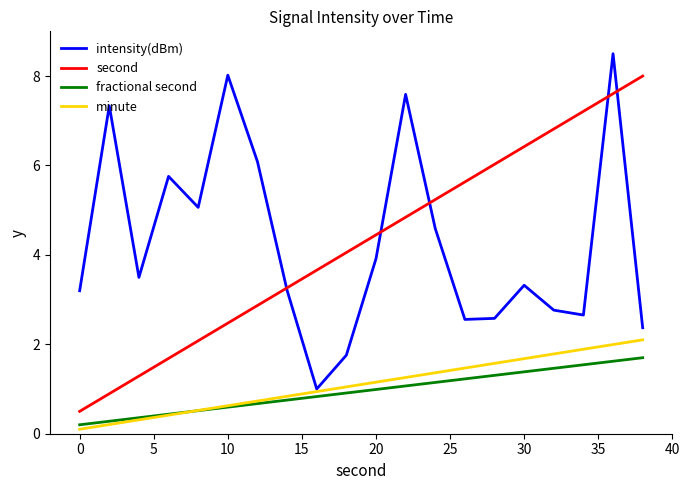

List the series in order of their peak value, highest first.

intensity(dBm), second, minute, fractional second